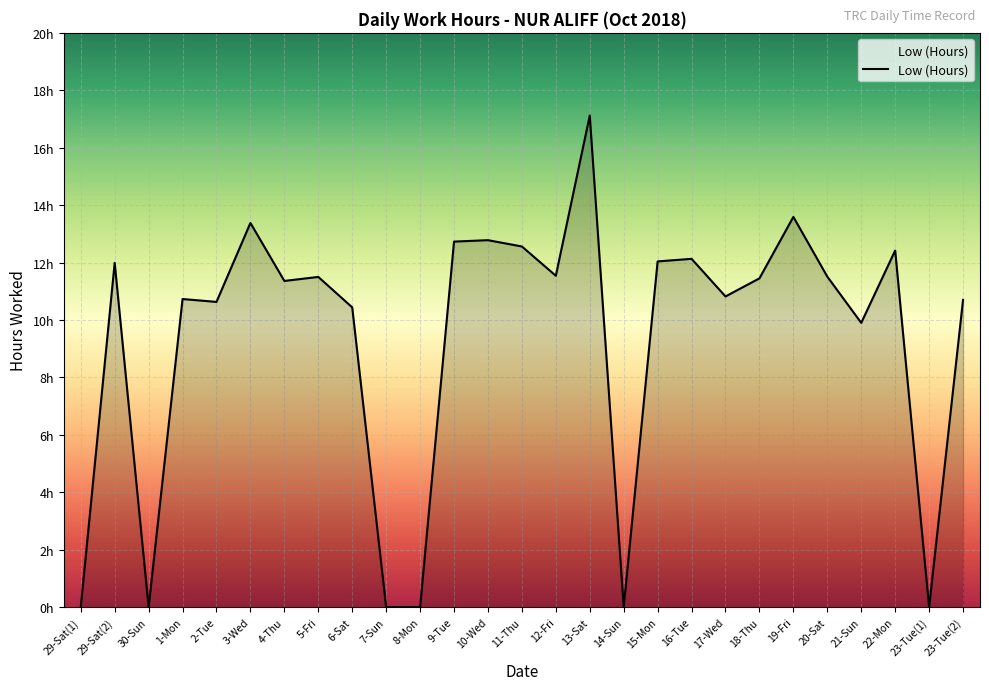

Does the chart display data point markers on the line(s)?

No